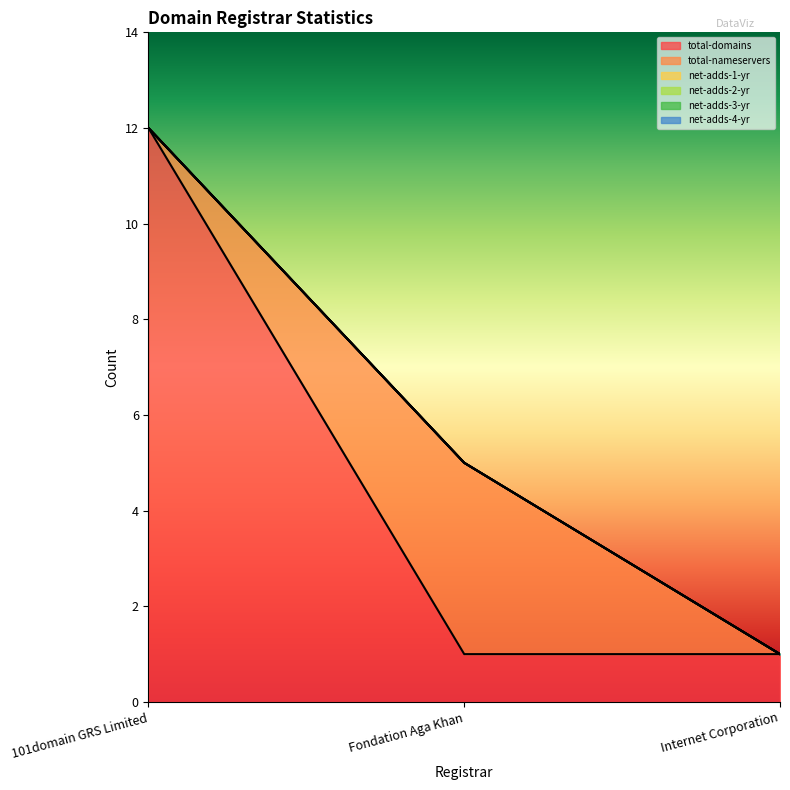

Reading left to right, what are all the values shown in this chart?

total-domains: 12	1	1
total-nameservers: 0	4	0
net-adds-1-yr: 0	0	0
net-adds-2-yr: 0	0	0
net-adds-3-yr: 0	0	0
net-adds-4-yr: 0	0	0